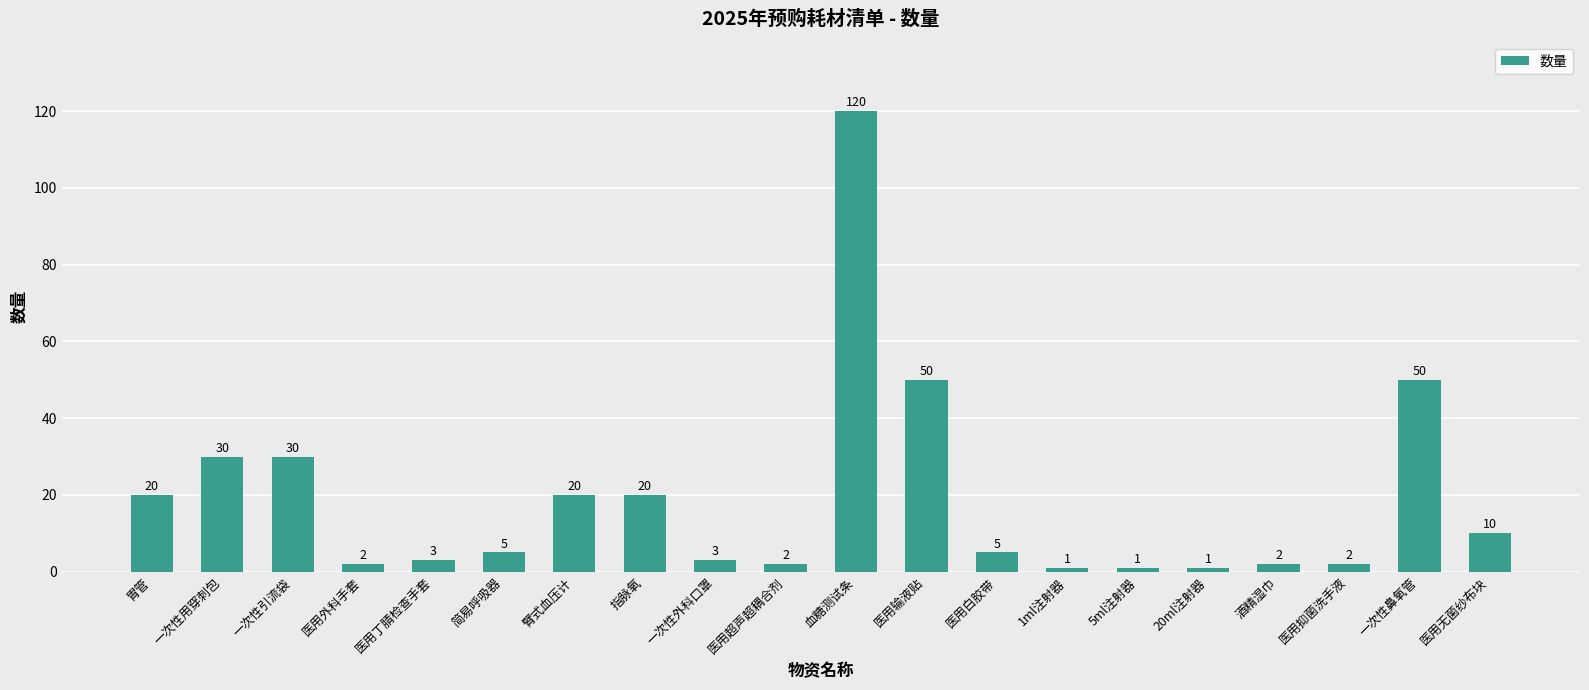

What is the change in value from 一次性外科口罩 to 医用超声超耦合剂?

-1